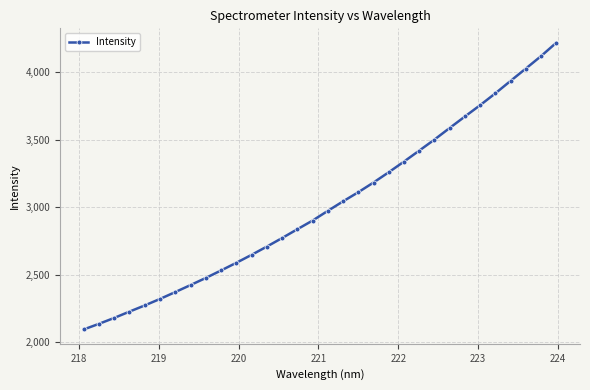

What is the maximum value shown in the chart?

4219.9